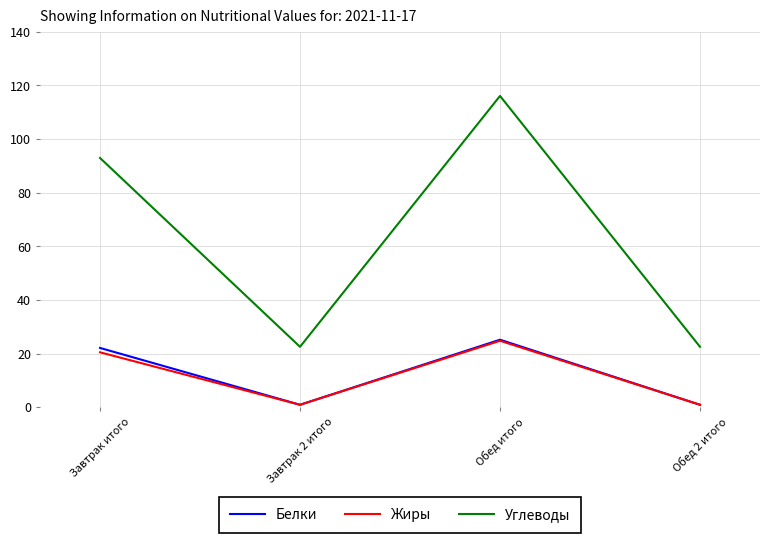

Which series changed the most between Завтрак итого and Обед итого?

Углеводы